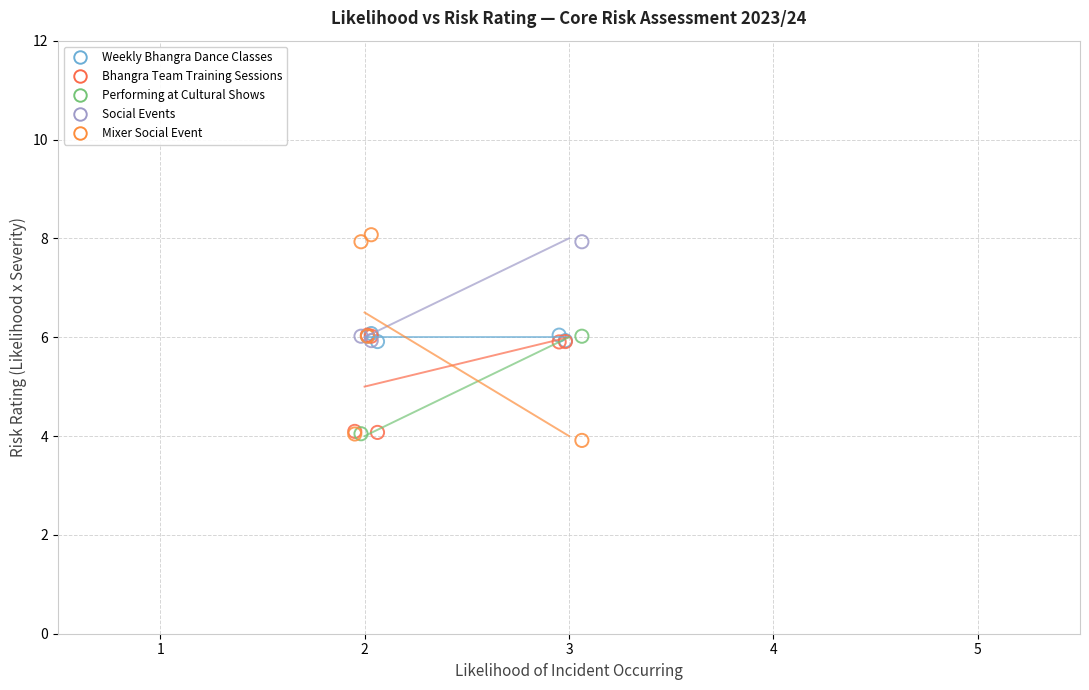

Which series reaches the minimum Y coordinate?

Mixer Social Event